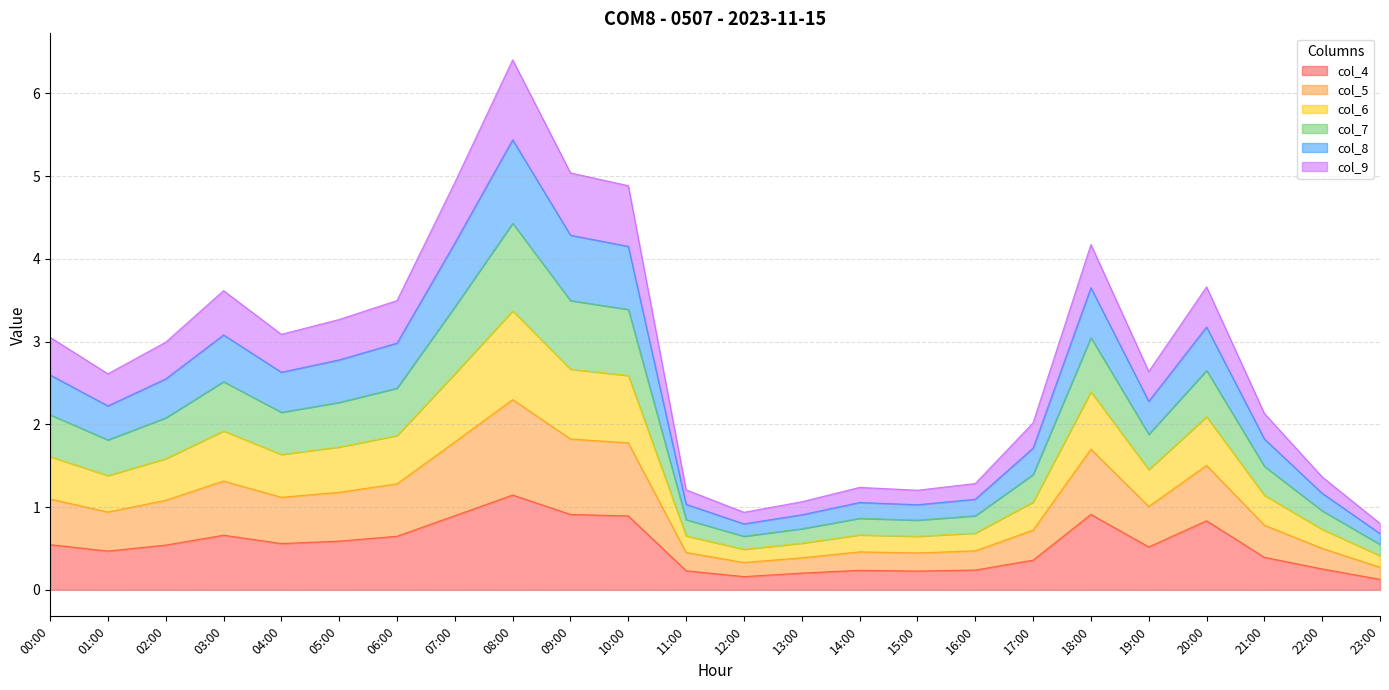

What are all the series names shown in the legend?

col_4, col_5, col_6, col_7, col_8, col_9